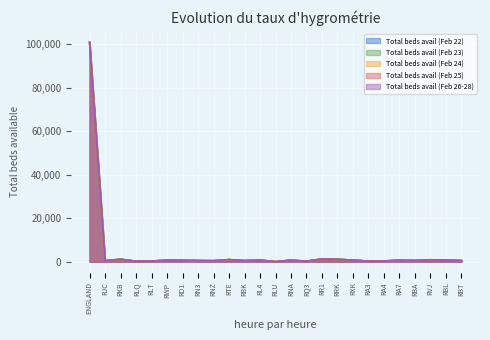

The Total beds avail (Feb 23) series shows 479 at RJC. True or false?

True